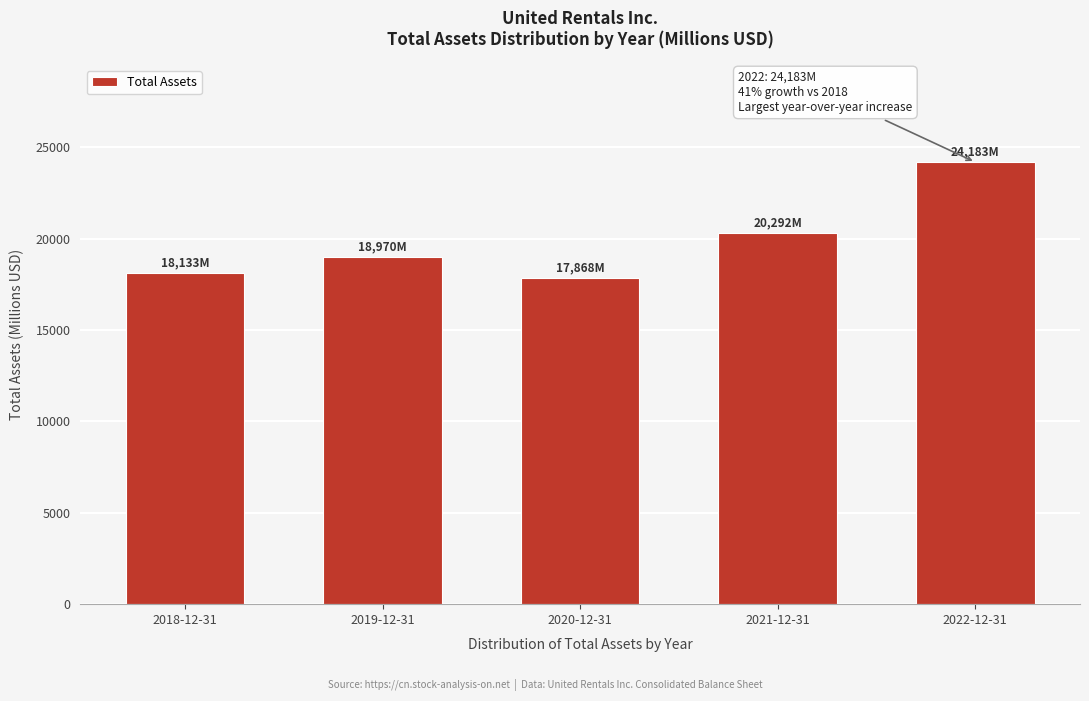

Reading left to right, list all the values displayed in this chart.

18133	18970	17868	20292	24183